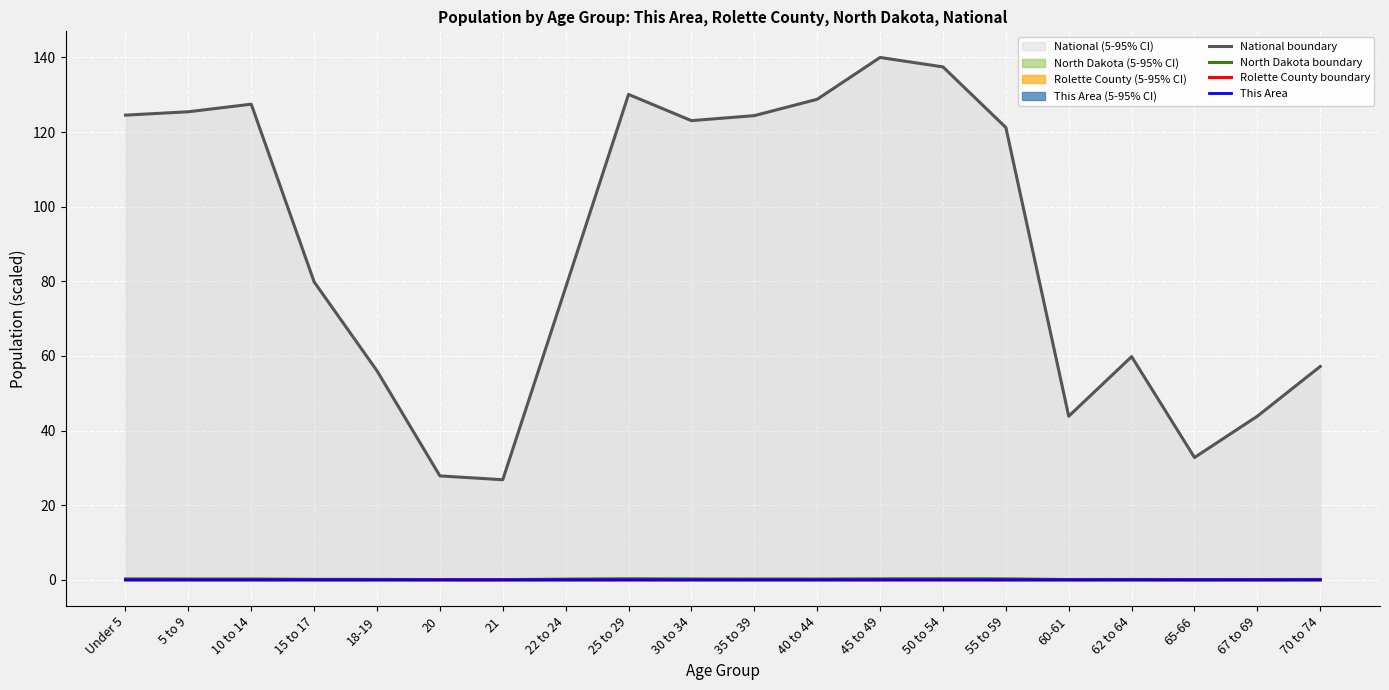

Does the chart display data point markers on the line(s)?

No